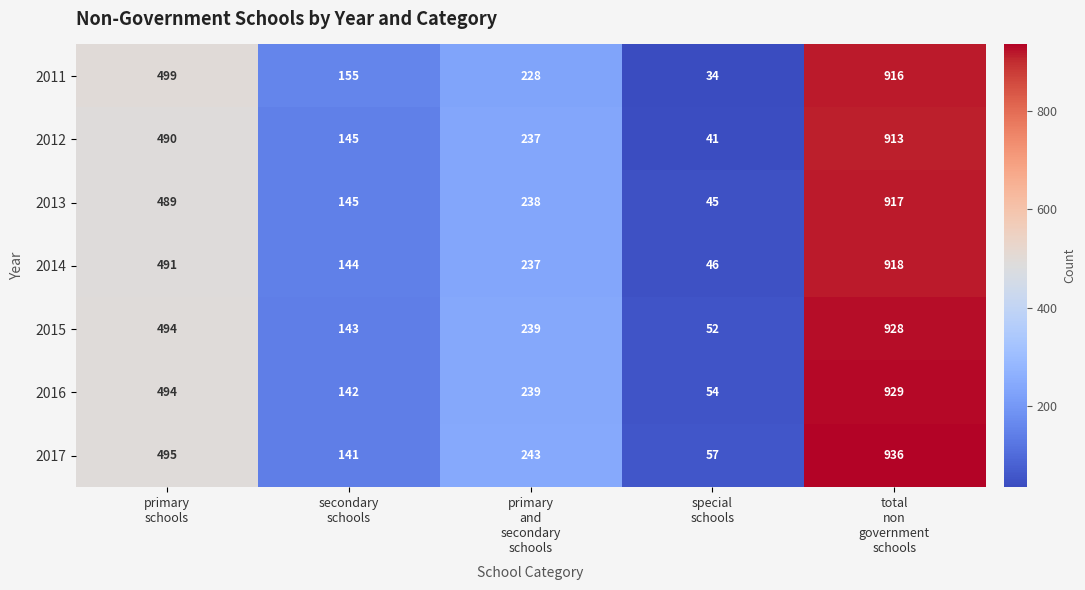

List the series in order of their peak value, highest first.

2017, 2016, 2015, 2014, 2013, 2011, 2012